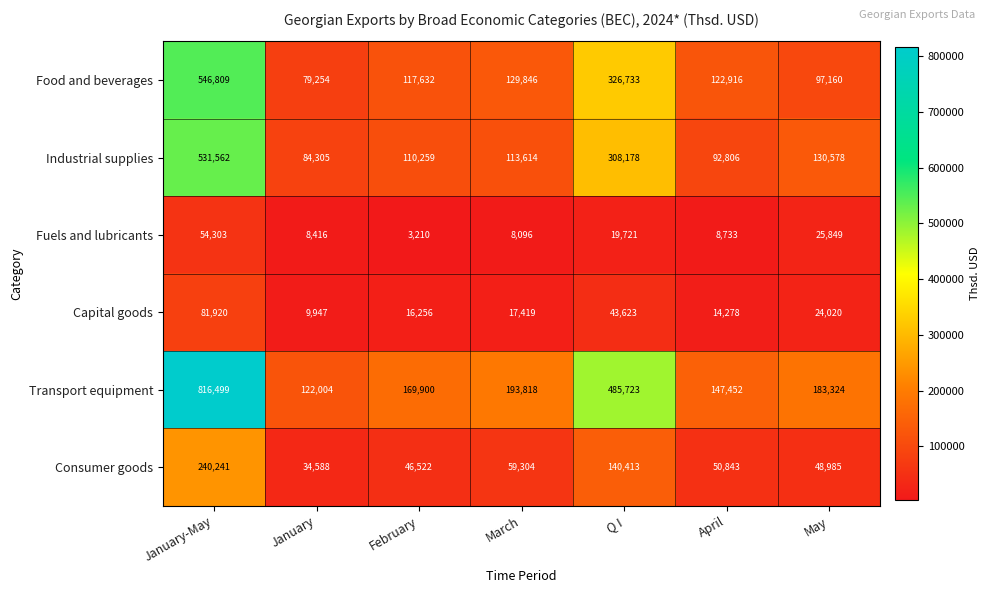

Which series has the widest spread of values?

Transport equipment